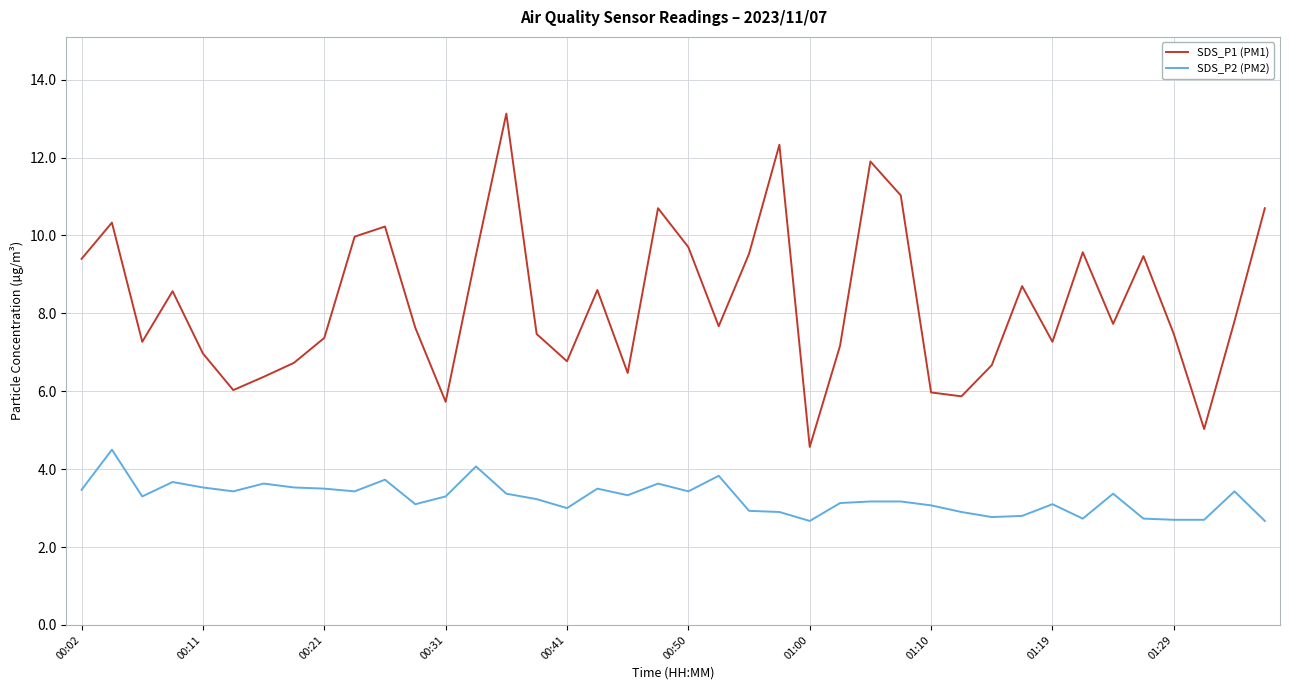

What is the difference between the maximum and minimum values in the SDS_P2 (PM2) series?

1.8